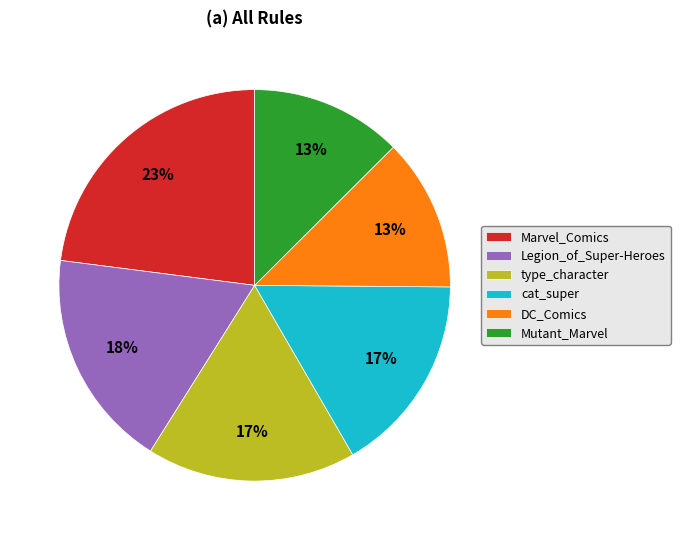

Which category has the biggest portion of the pie?

Marvel_Comics